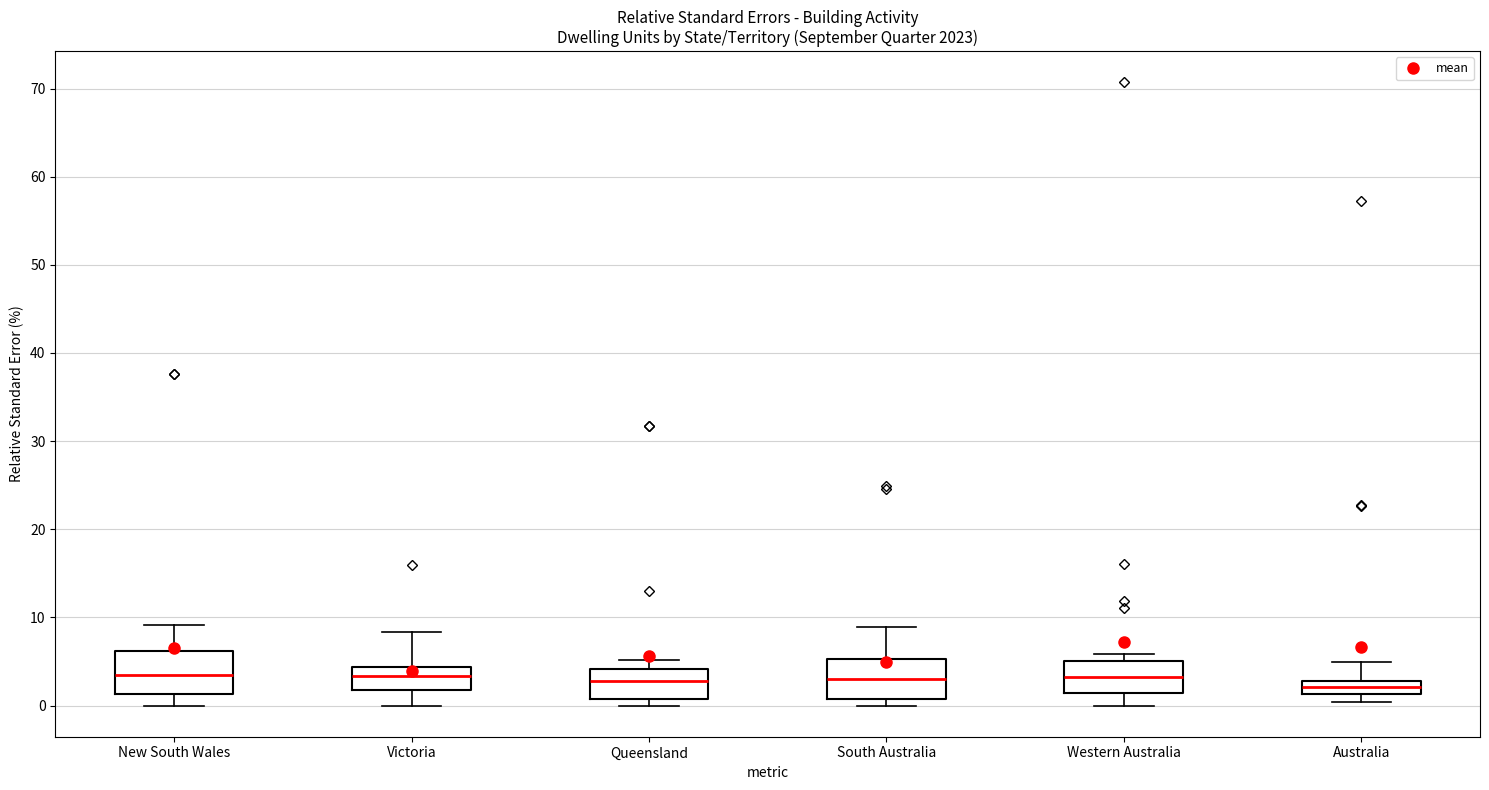

Where is the lower edge of the box for Western Australia on the y-axis? The values are not printed on the chart, so give them approximately, as read against the axis.

1